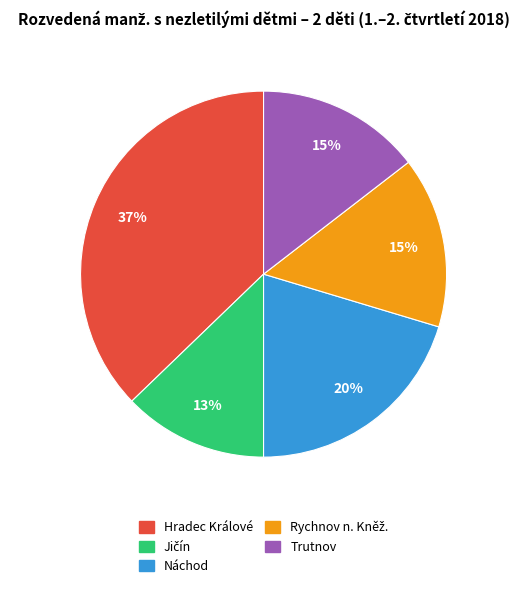

Which has a higher value, Hradec Králové or Trutnov?

Hradec Králové